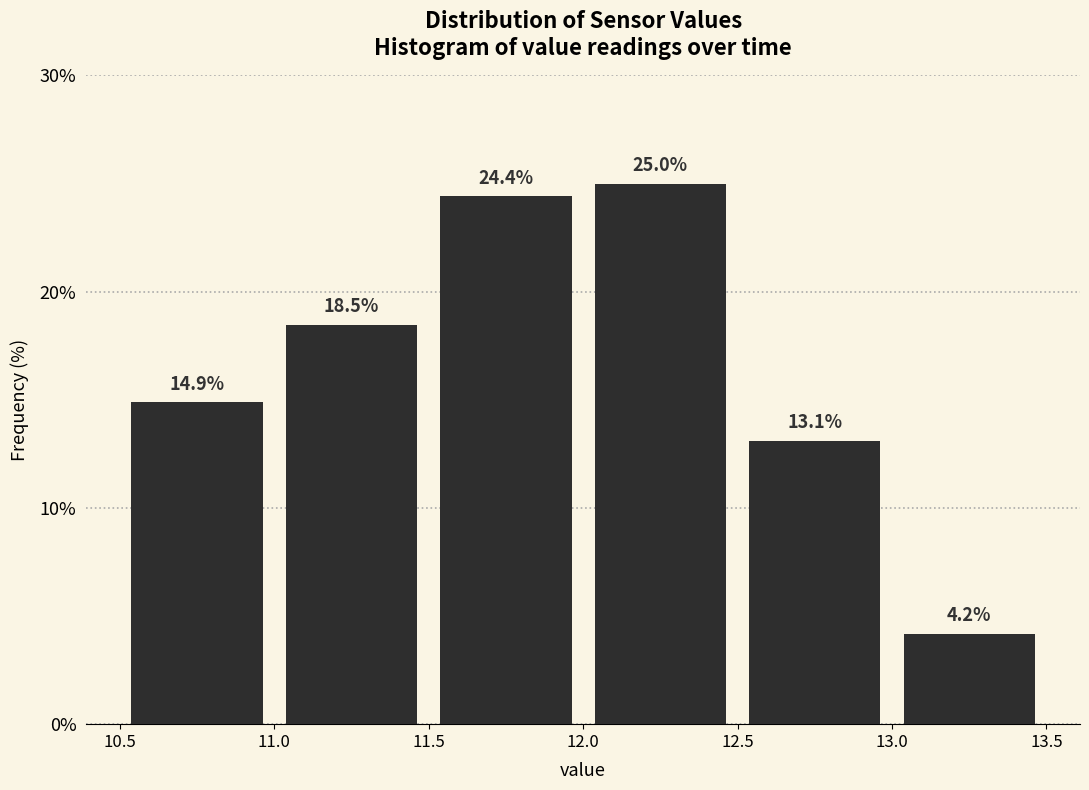

Reading left to right, list every bar in this chart as the range it spans on the x-axis followed by its height.

10.5 to 11.0: 14.9
11.0 to 11.5: 18.5
11.5 to 12.0: 24.4
12.0 to 12.5: 25.0
12.5 to 13.0: 13.1
13.0 to 13.5: 4.2